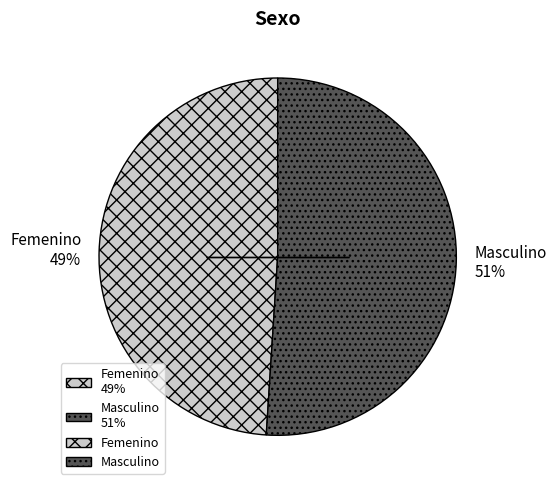

Is it true that Femenino is 49% of the pie?

True